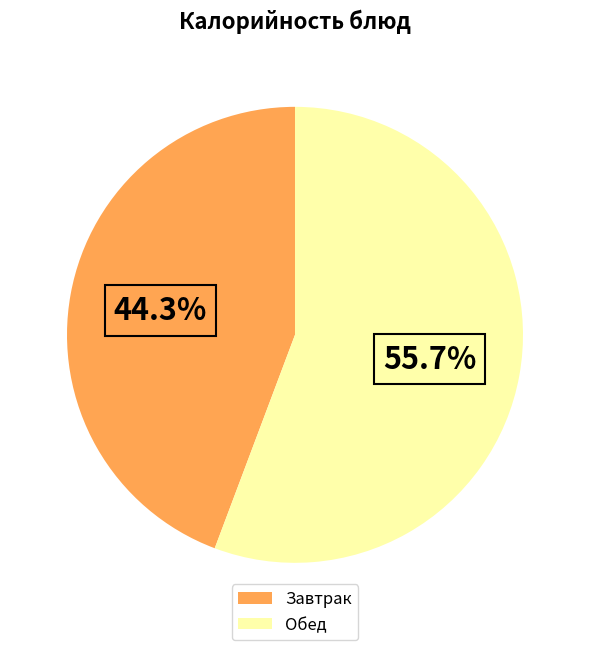

Count the number of slices in the pie.

2